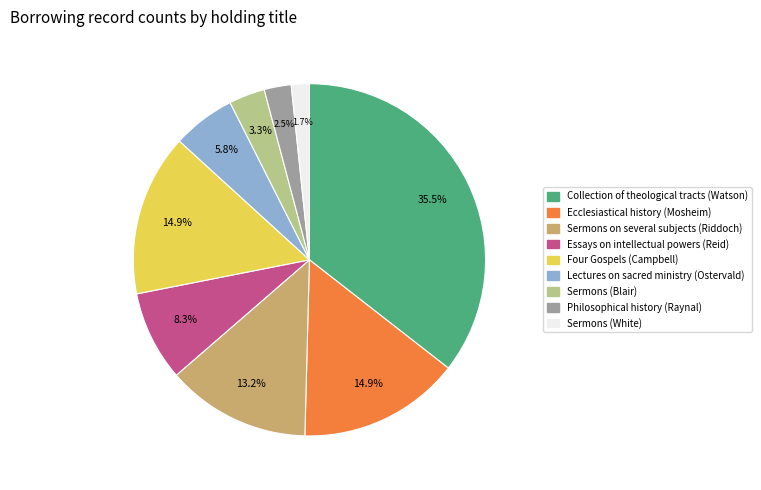

Which has a higher value, Lectures on sacred ministry (Ostervald) or Collection of theological tracts (Watson)?

Collection of theological tracts (Watson)